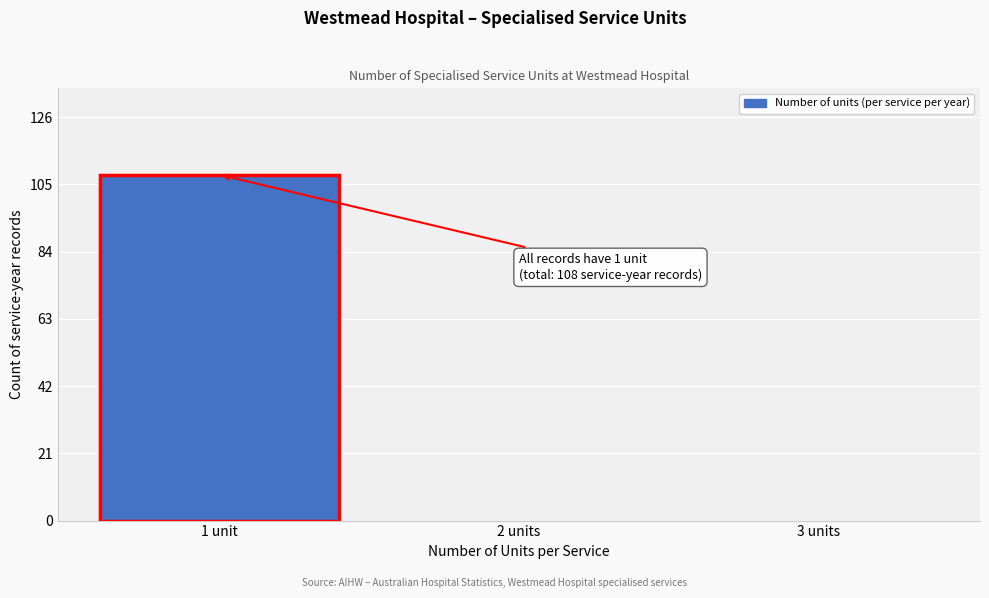

Reading left to right, list all the values displayed in this chart.

1 unit=108	2 units=0	3 units=0